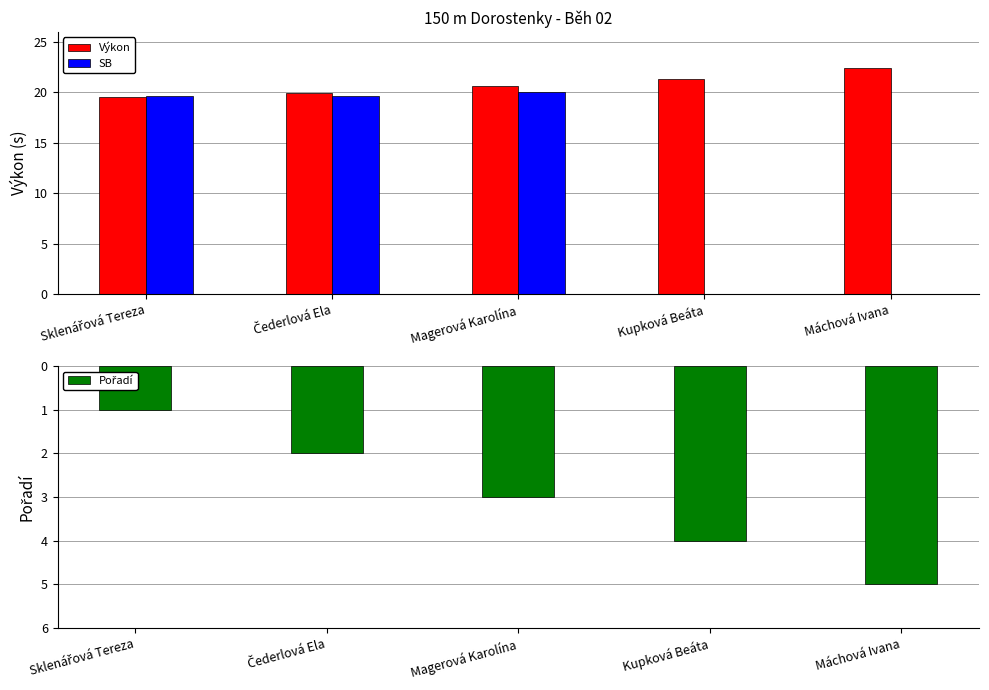

What is the label of the 3rd bar from the left?

Magerová Karolína